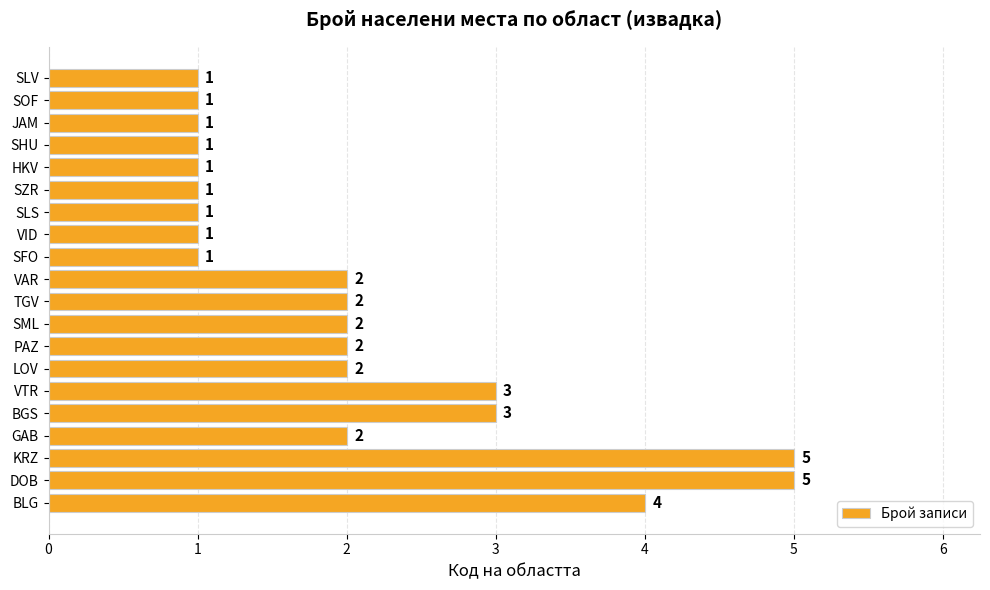

How many data points does each series have?

20